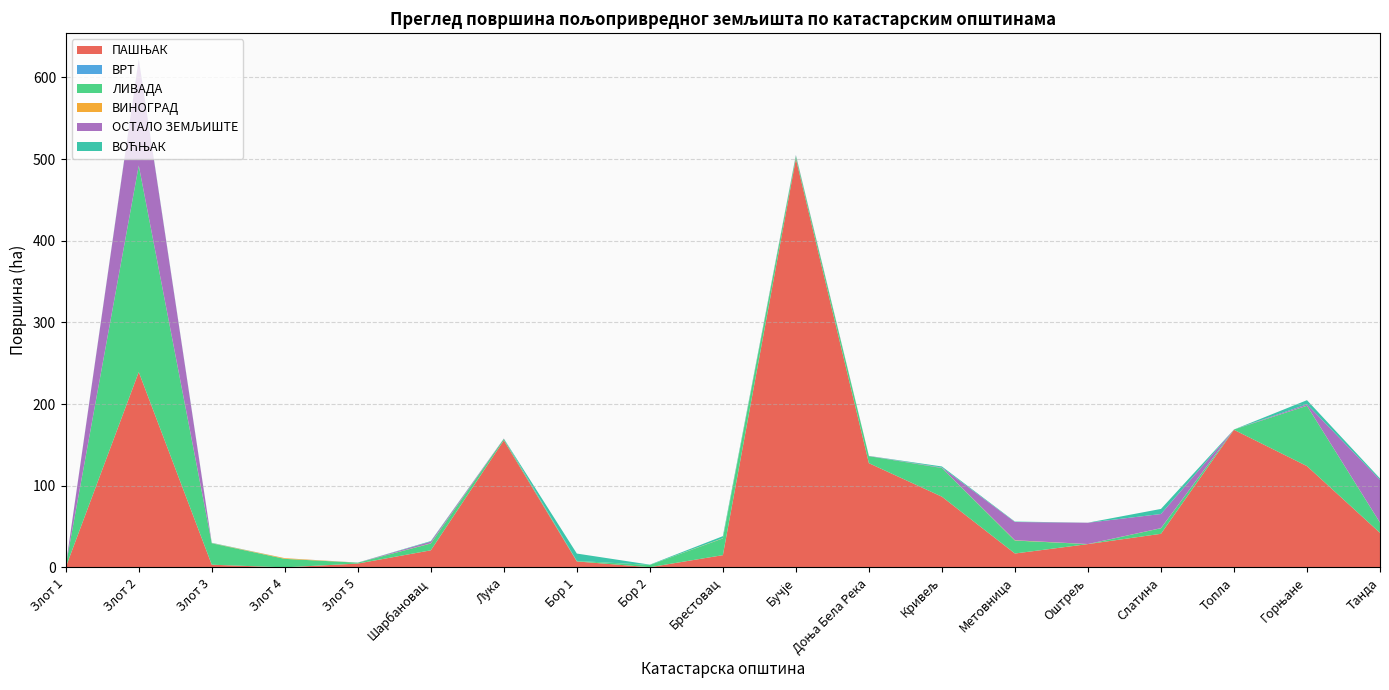

Reading left to right, transcribe all the data shown in this chart.

ПАШЊАК: Злот 1=0.2	Злот 2=239.3	Злот 3=3.4	Злот 4=0.1	Злот 5=4.8	Шарбановац=21.0	Лука=155.7	Бор 1=7.4	Бор 2=0.3	Брестовац=15.1	Бучје=500.5	Доња Бела Река=127.7	Кривељ=86.7	Метовница=17.1	Оштрељ=28.6	Слатина=41.2	Топла=168.6	Горњане=124.1	Танда=42.4
ВРТ: Злот 1=0.0	Злот 2=0.0	Злот 3=0.0	Злот 4=0.0	Злот 5=0.0	Шарбановац=0.0	Лука=0.0	Бор 1=0.0	Бор 2=0.0	Брестовац=0.0	Бучје=0.0	Доња Бела Река=0.0	Кривељ=0.0	Метовница=0.0	Оштрељ=0.0	Слатина=0.0	Топла=0.0	Горњане=0.0	Танда=0.0
ЛИВАДА: Злот 1=1.8	Злот 2=252.9	Злот 3=26.2	Злот 4=10.4	Злот 5=1.1	Шарбановац=8.4	Лука=1.8	Бор 1=0.6	Бор 2=2.8	Брестовац=20.5	Бучје=3.4	Доња Бела Река=8.6	Кривељ=35.1	Метовница=15.9	Оштрељ=0.0	Слатина=6.8	Топла=0.4	Горњане=73.9	Танда=12.5
ВИНОГРАД: Злот 1=0.0	Злот 2=0.0	Злот 3=0.2	Злот 4=0.8	Злот 5=0.0	Шарбановац=0.2	Лука=0.0	Бор 1=0.0	Бор 2=0.0	Брестовац=0.3	Бучје=0.1	Доња Бела Река=0.0	Кривељ=0.1	Метовница=0.4	Оштрељ=0.1	Слатина=0.1	Топла=0.0	Горњане=0.1	Танда=0.1
ОСТАЛО ЗЕМЉИШТЕ: Злот 1=0.0	Злот 2=130.1	Злот 3=0.0	Злот 4=0.0	Злот 5=0.1	Шарбановац=2.1	Лука=0.4	Бор 1=0.0	Бор 2=0.0	Брестовац=0.0	Бучје=0.8	Доња Бела Река=0.3	Кривељ=0.5	Метовница=22.3	Оштрељ=26.1	Слатина=17.3	Топла=0.0	Горњане=1.7	Танда=52.4
ВОЋЊАК: Злот 1=0.2	Злот 2=0.8	Злот 3=0.4	Злот 4=0.0	Злот 5=0.0	Шарбановац=0.6	Лука=0.0	Бор 1=9.0	Бор 2=0.4	Брестовац=2.4	Бучје=0.3	Доња Бела Река=0.1	Кривељ=1.3	Метовница=0.5	Оштрељ=0.1	Слатина=6.2	Топла=0.0	Горњане=5.1	Танда=1.6